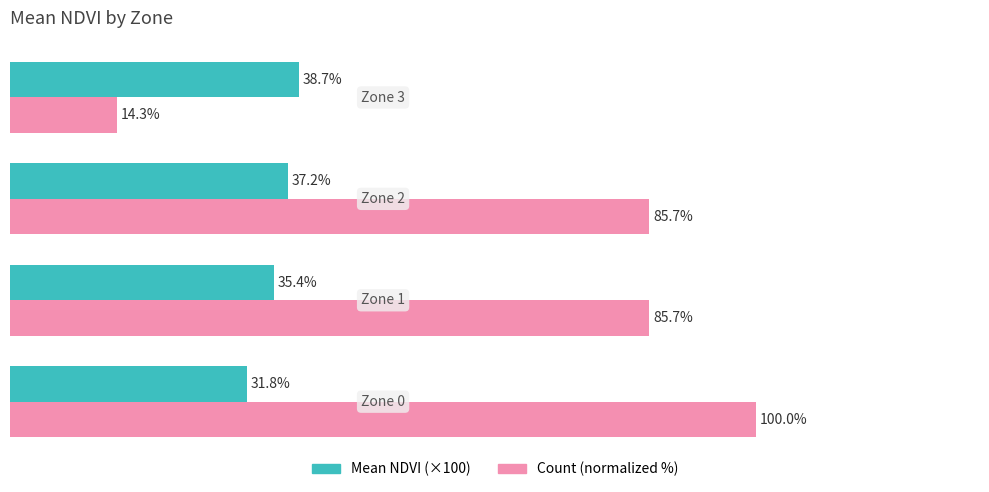

Which series has the widest spread of values?

Count (normalized %)